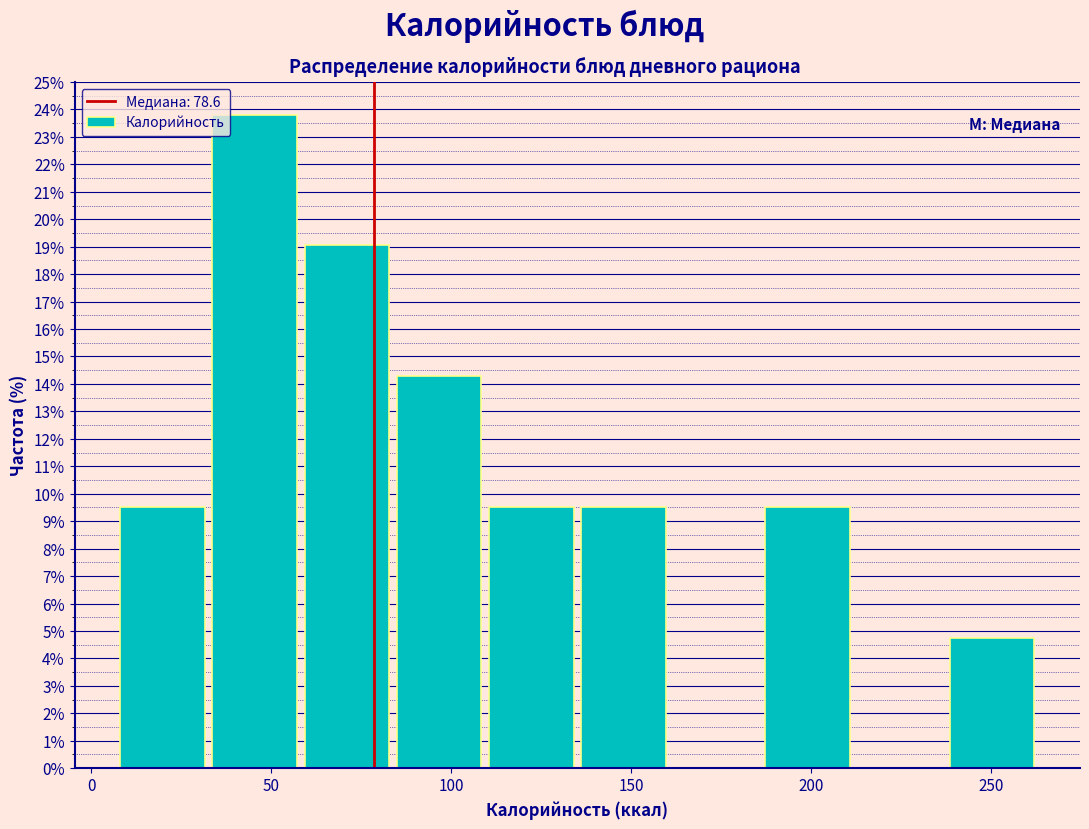

Reading left to right, list every bar in this chart as the range it spans on the x-axis followed by its height. Neither the bar edges nor the heights are printed on the chart, so give them approximately, as read against the axes.

10 to 35: 9.5
35 to 60: 23.8
60 to 85: 19.0
85 to 110: 14.3
110 to 135: 9.5
135 to 160: 9.5
160 to 185: 0
185 to 215: 9.5
215 to 240: 0
240 to 265: 4.8